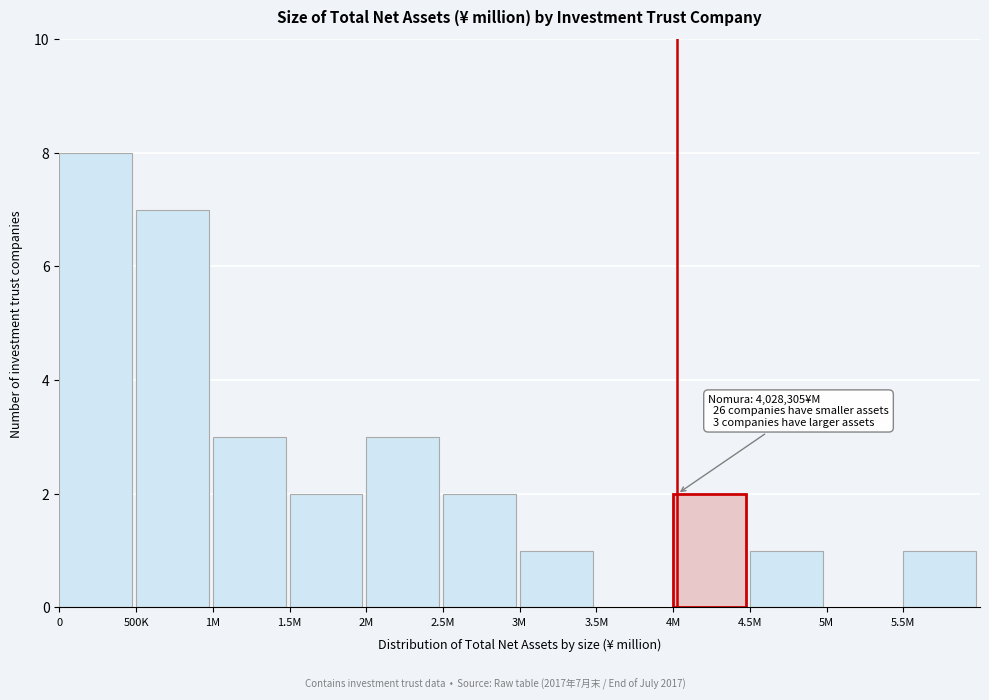

Reading left to right, list all the values displayed in this chart.

0=8	500K=7	1M=3	1.5M=2	2M=3	2.5M=2	3M=1	3.5M=0	4M=2	4.5M=1	5M=0	5.5M=1